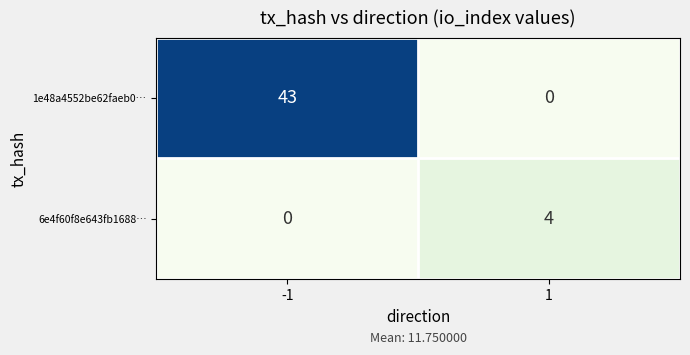

What is the highest value of the 1e48a4552be62faeb0… series?

43